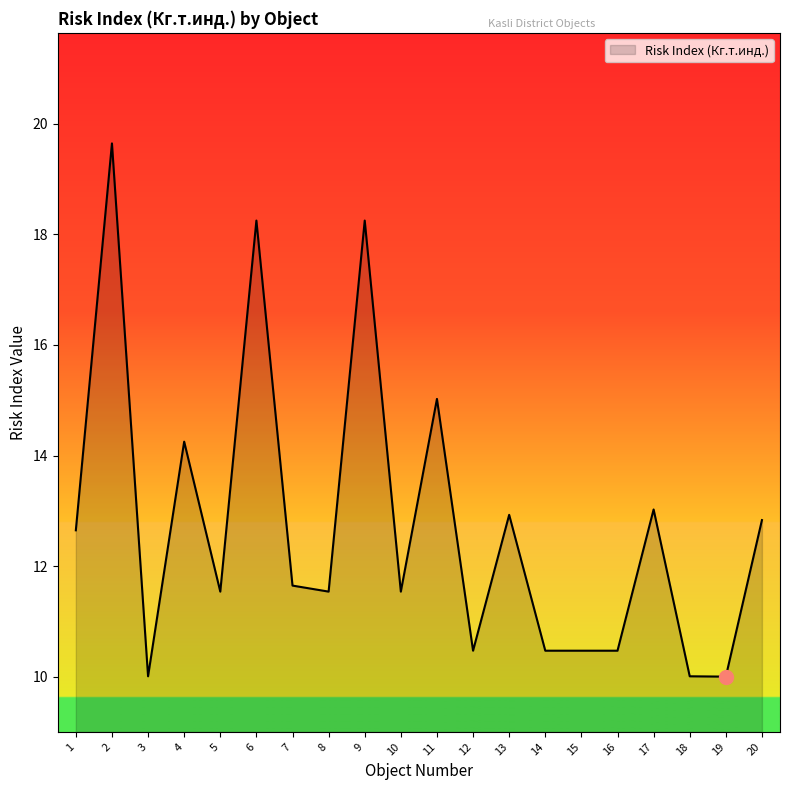

What is the smallest value displayed?

10.0